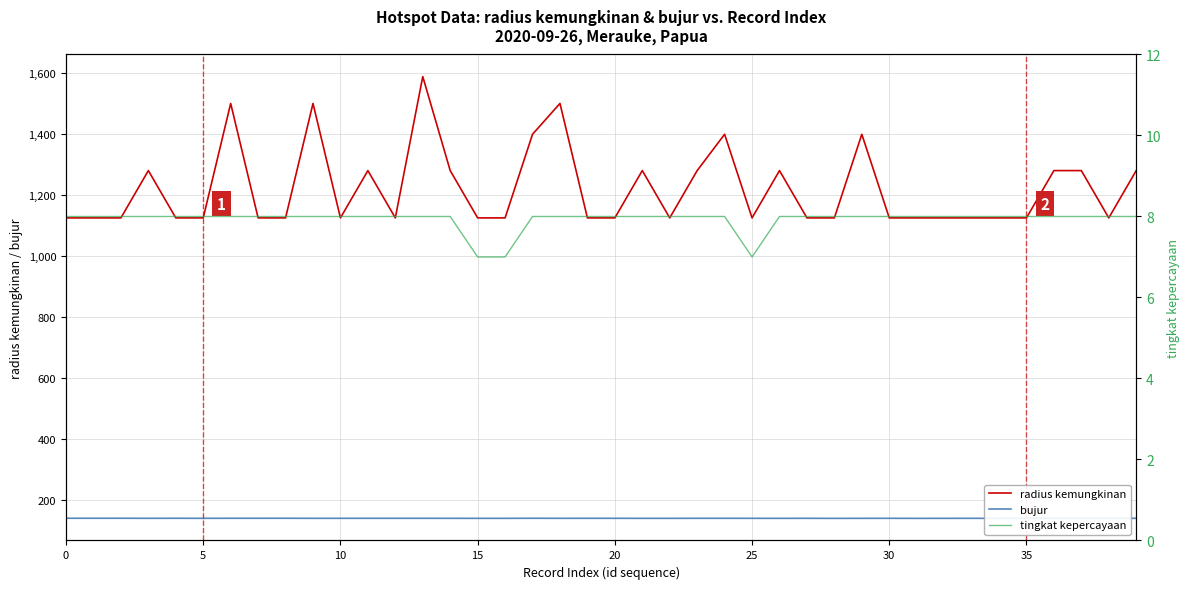

What is the label of the 21st point from the left?

20